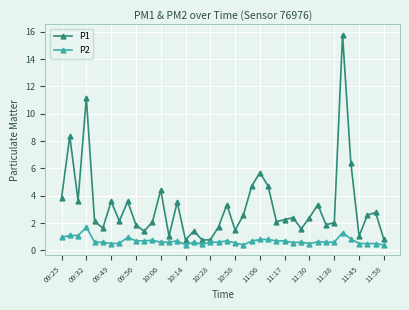

Does the chart display data point markers on the line(s)?

Yes